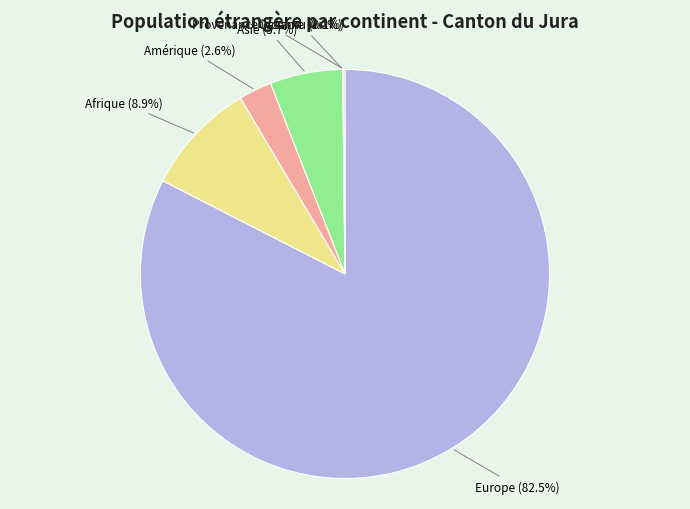

To the nearest percent, what percentage of the pie is Afrique?

9%